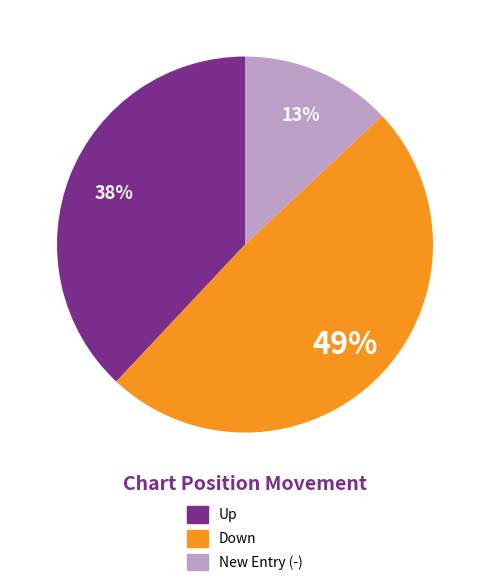

To the nearest percent, what is the difference between the largest and smallest slice percentages?

36%